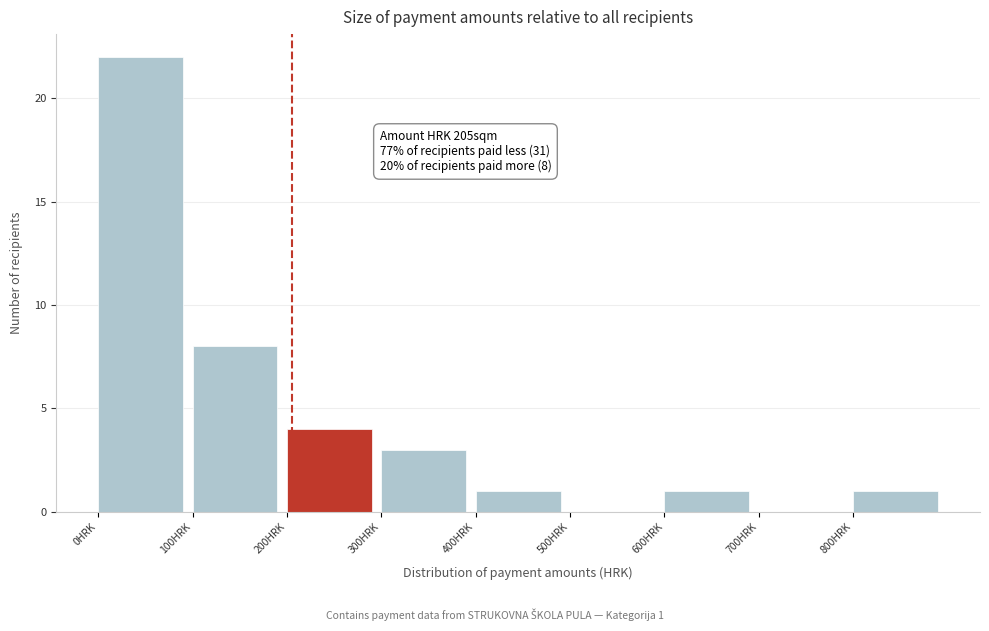

Over which range of the x-axis is the bar tallest?

0 to 100